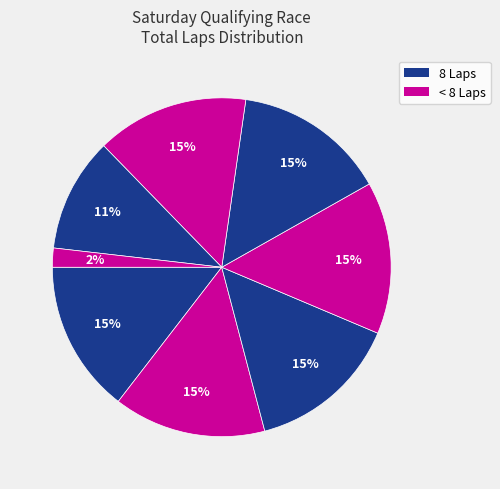

Count the number of slices in the pie.

8